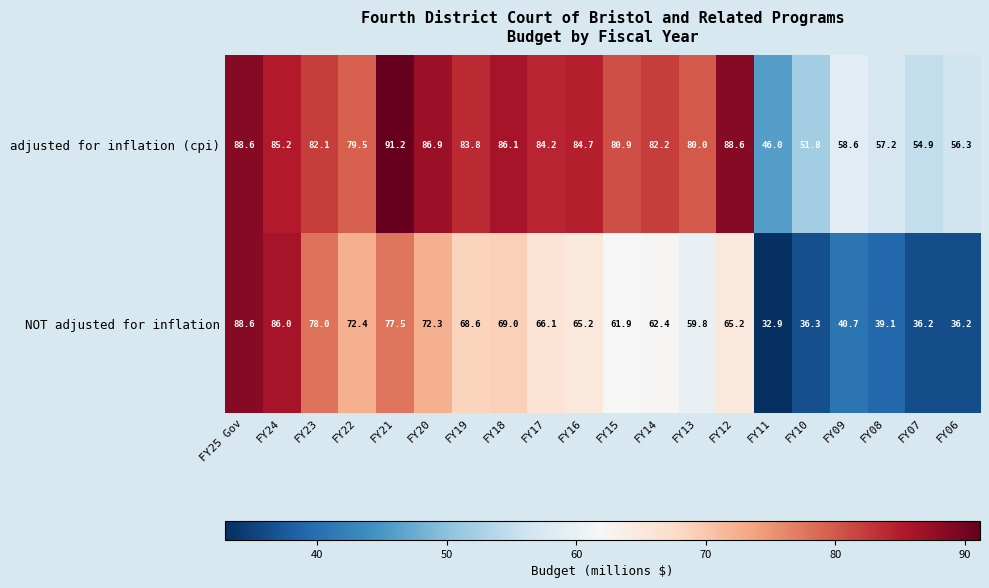

The value of adjusted for inflation (cpi) at FY13 is 80.0. True or false?

True